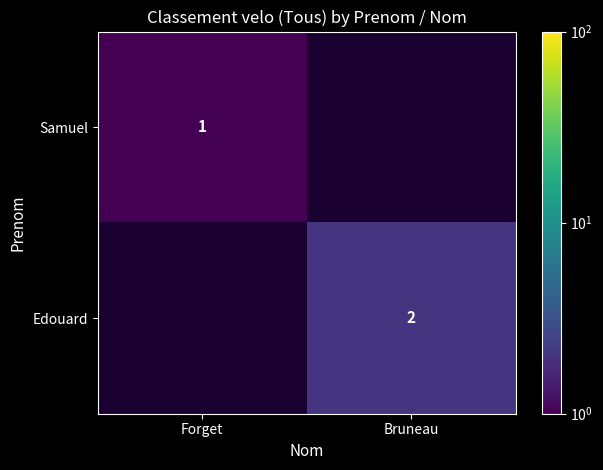

The value of Samuel at Forget is 1. True or false?

True